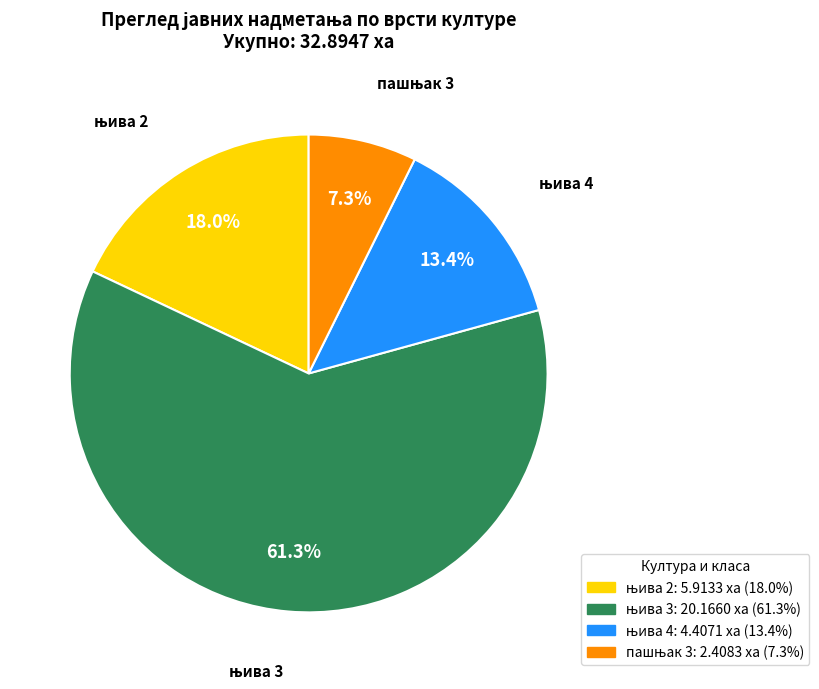

Is there any slice that represents more than half of the pie?

Yes